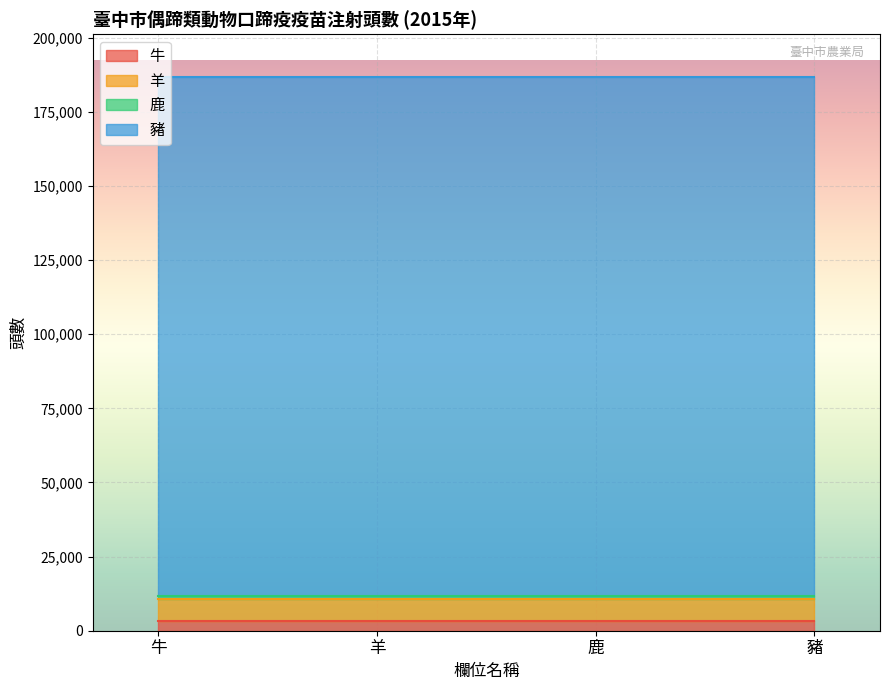

The 鹿 series shows 1072 at 臺中市-牛. True or false?

True